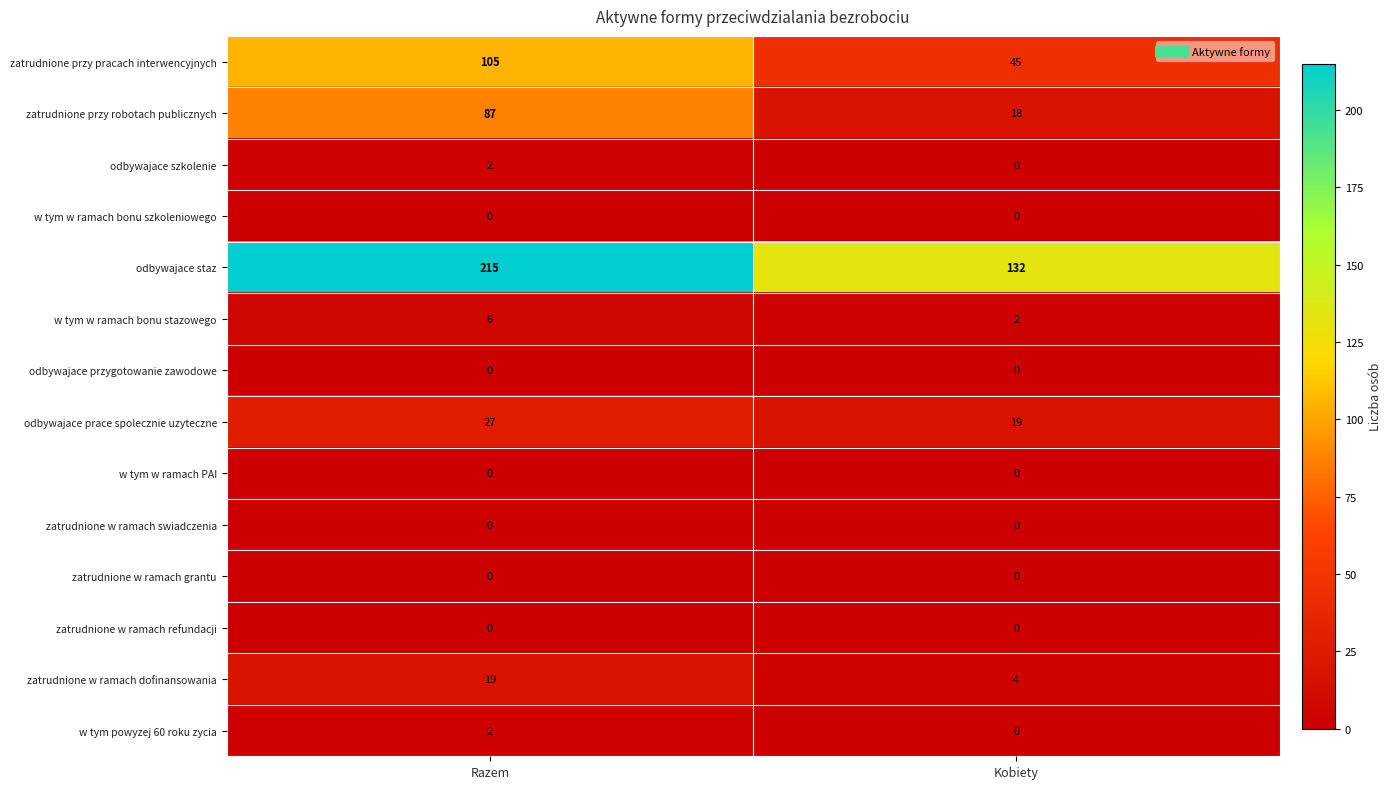

Which series has the widest spread of values?

odbywajace staz